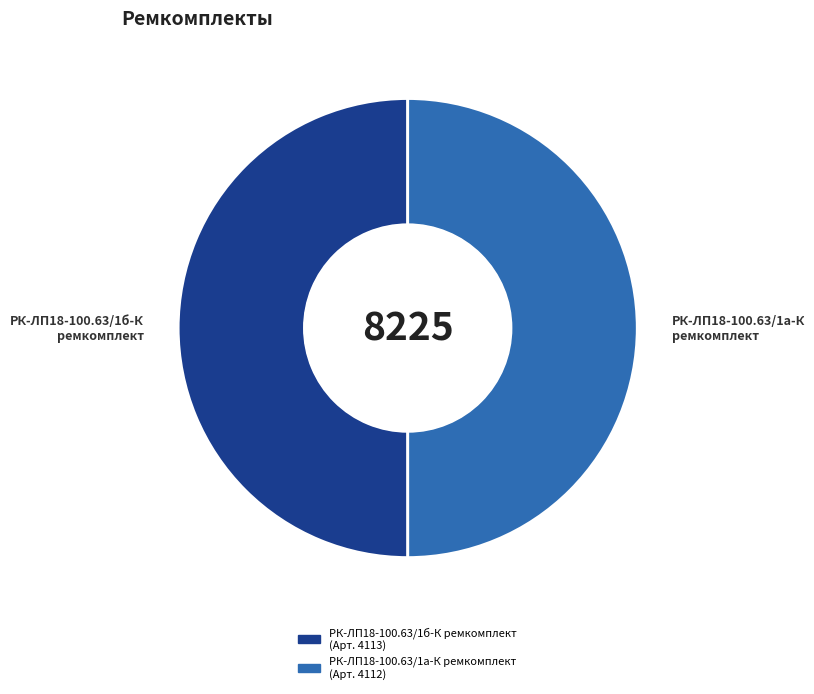

The РК-ЛП18-100.63/1а-К ремкомплект slice represents 50% of the pie. True or false?

True